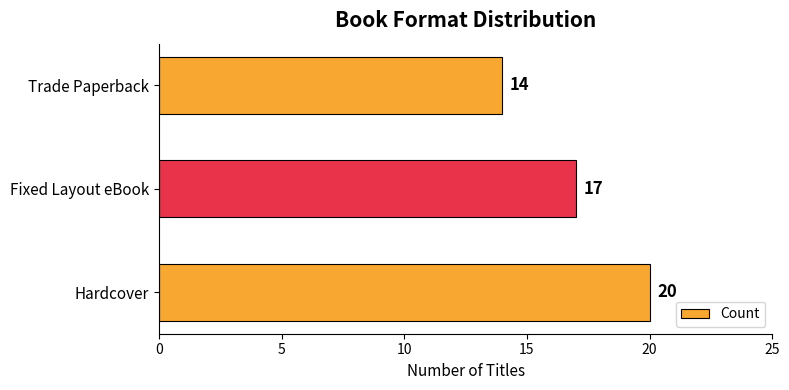

List the labels in order of value, largest first.

Hardcover, Fixed Layout eBook, Trade Paperback